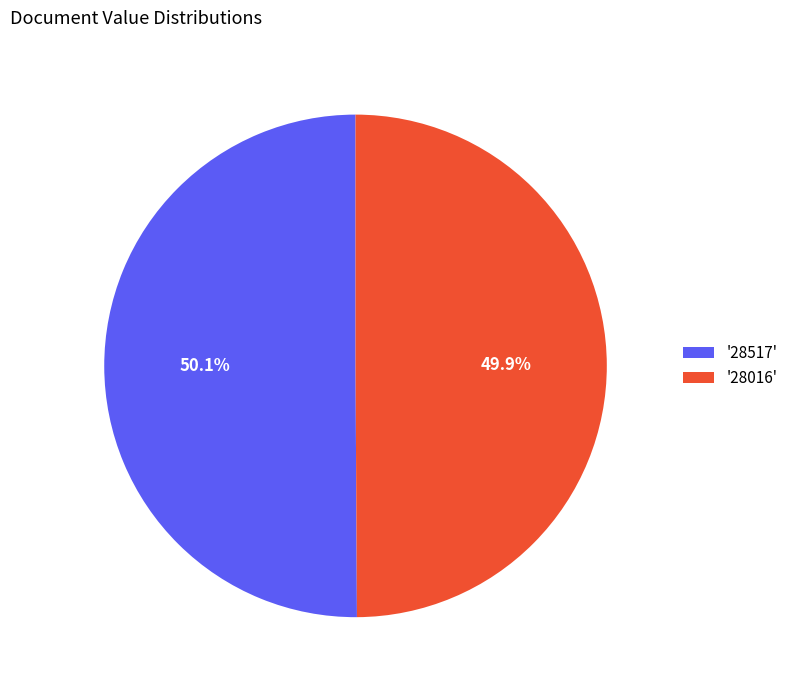

What is the ratio of the value at '28517' to the value at '28016'?

1.0